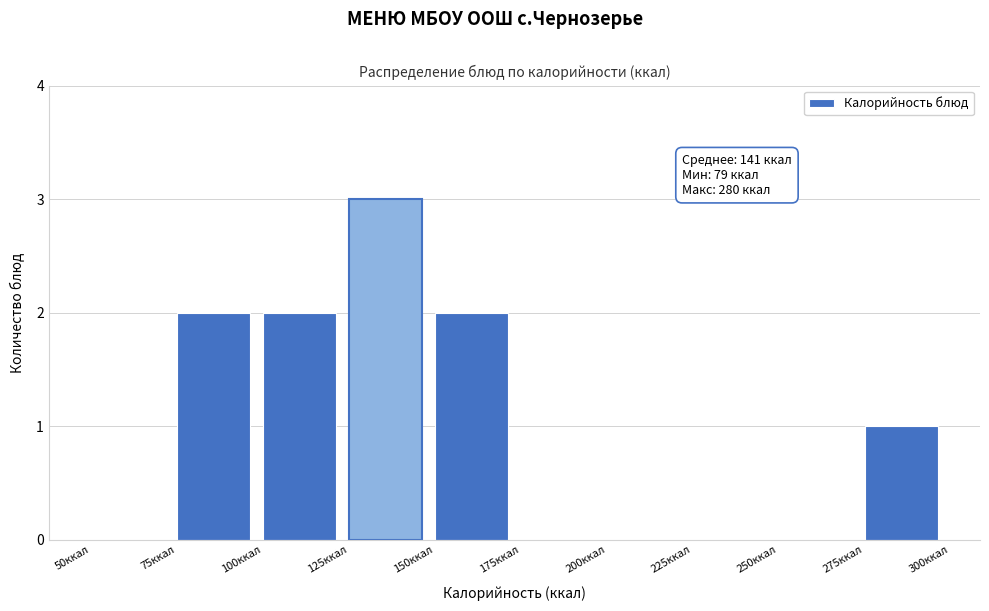

Which range on the x-axis has the tallest bar?

125 to 150